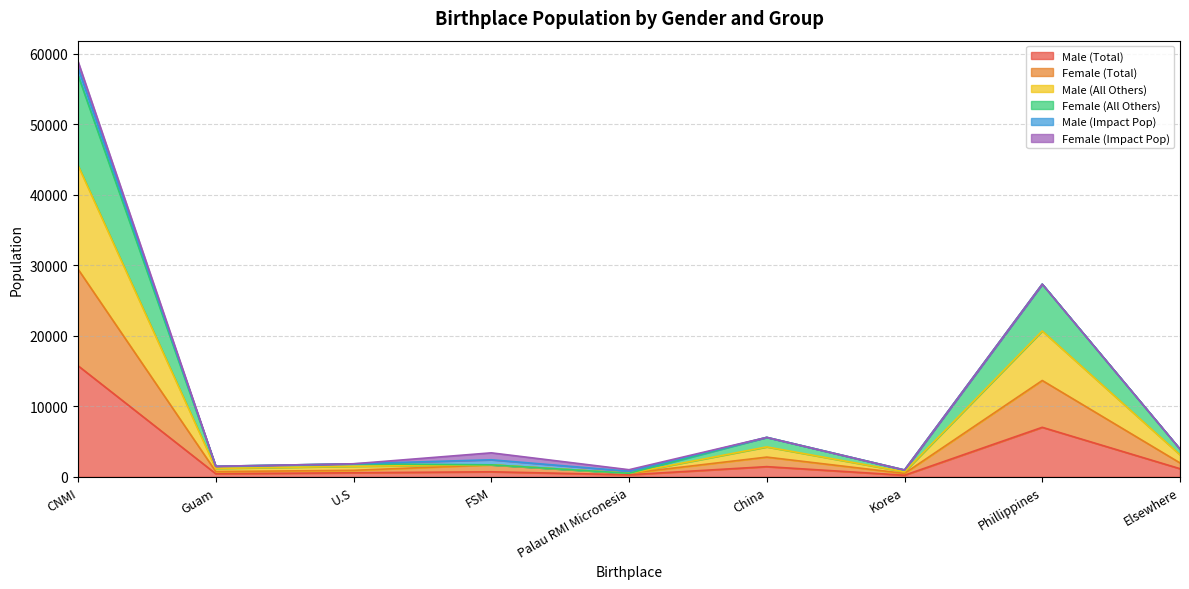

Which has a higher value, U.S or Palau RMI Micronesia?

U.S